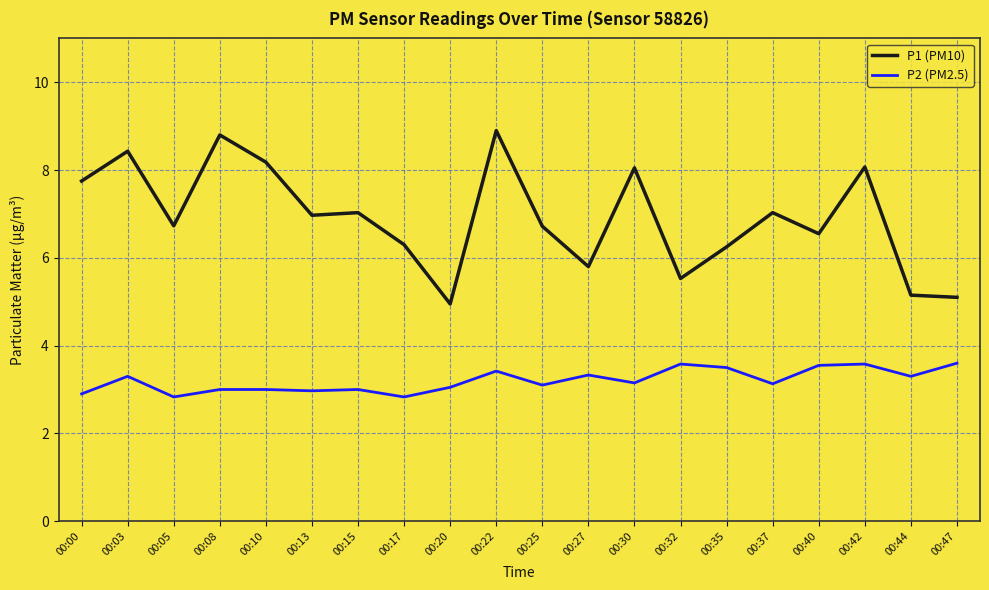

Which series has the widest spread of values?

P1 (PM10)